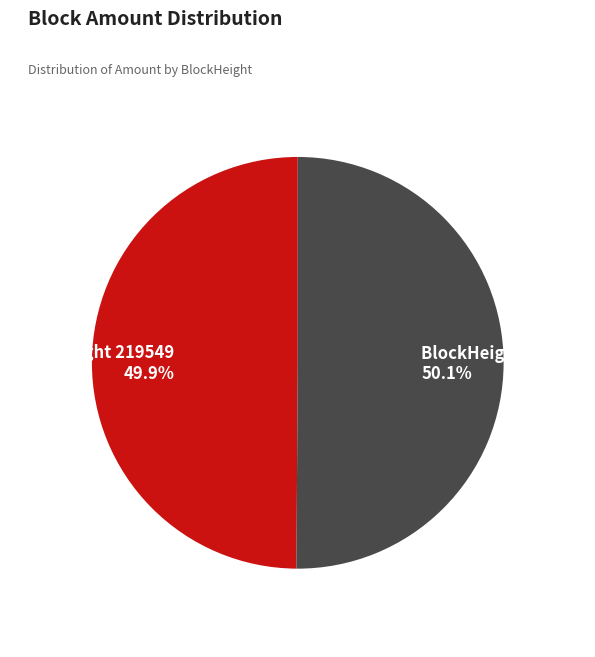

To the nearest percent, what is the average slice percentage?

50%